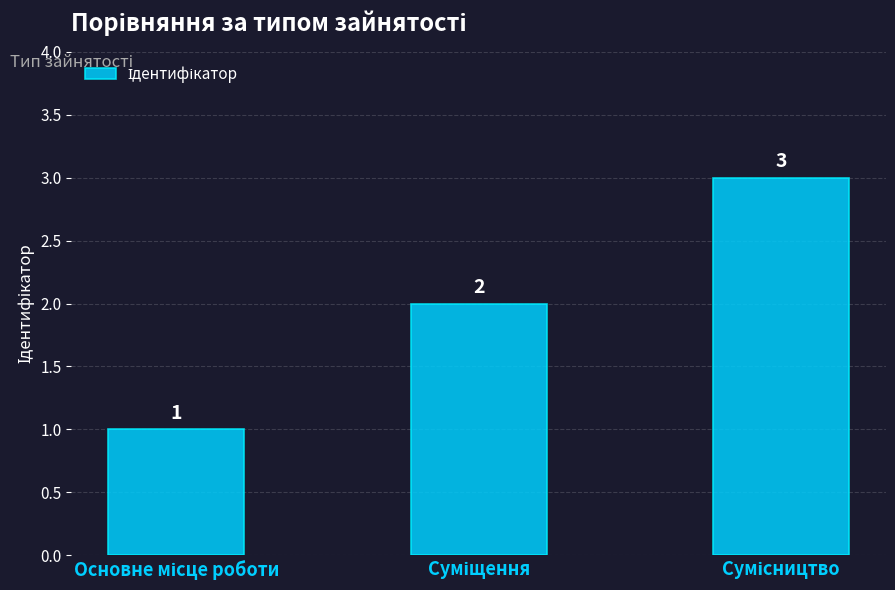

What is the maximum value shown in the chart?

3